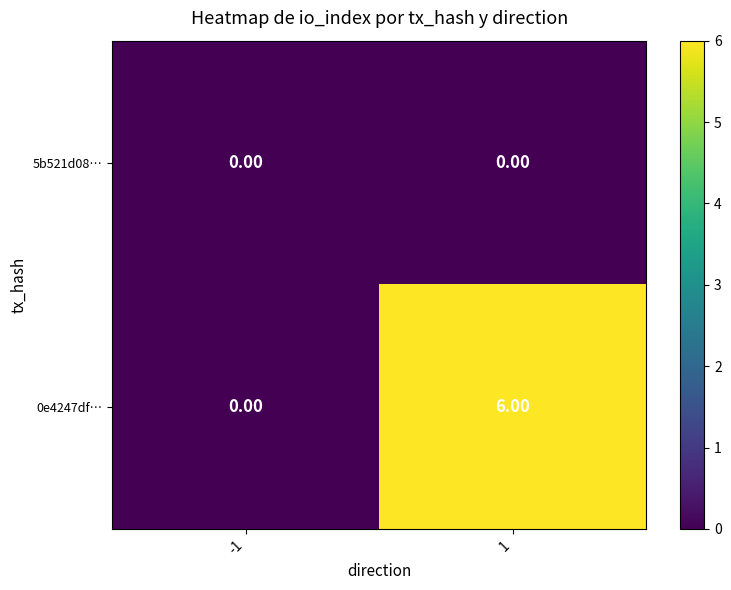

What is the sum of the 0e4247df… values at 1 and -1?

6